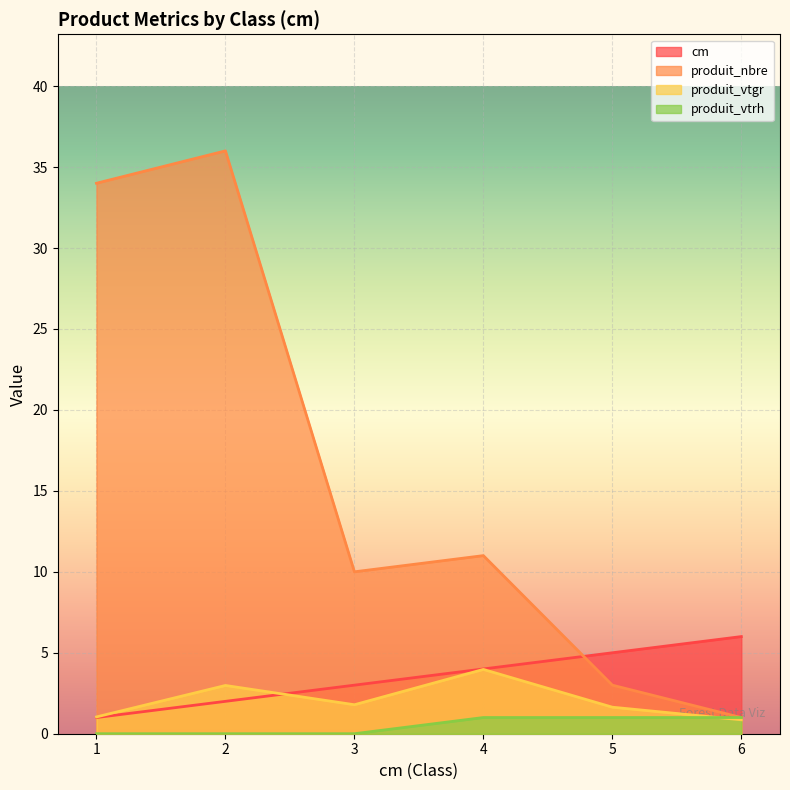

Where do produit_vtrh and produit_vtgr first cross each other?

5 and 6